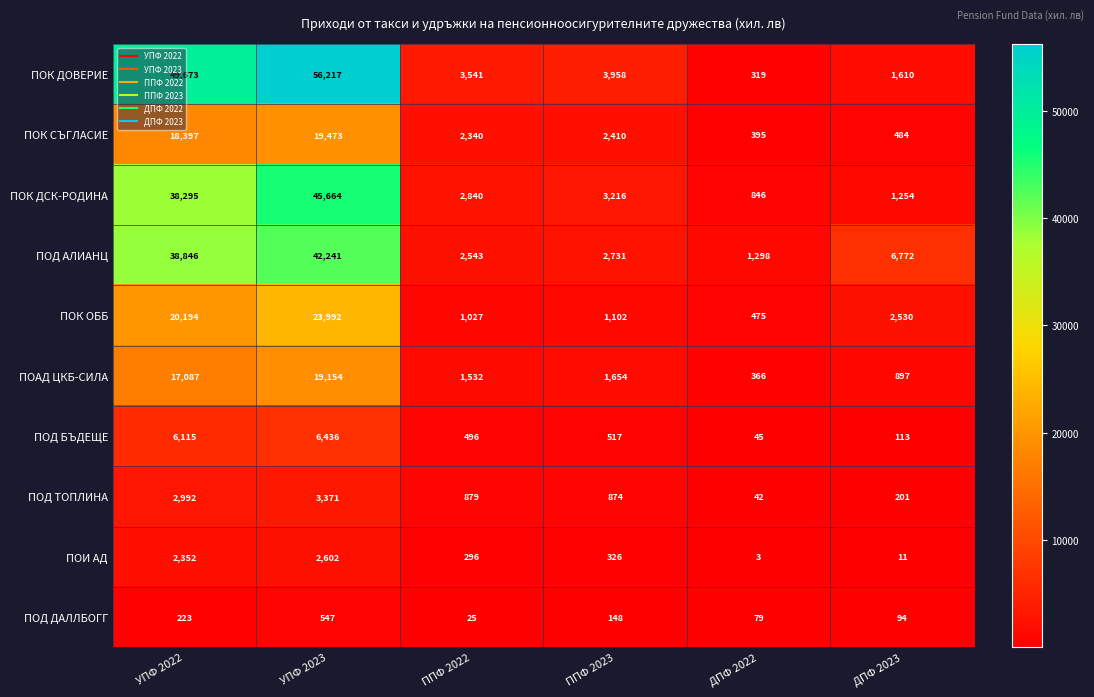

At ППФ 2022, list the series in order from smallest to largest.

ПОД ДАЛЛБОГГ, ПОИ АД, ПОД БЪДЕЩЕ, ПОД ТОПЛИНА, ПОК ОББ, ПОАД ЦКБ-СИЛА, ПОК СЪГЛАСИЕ, ПОД АЛИАНЦ, ПОК ДСК-РОДИНА, ПОК ДОВЕРИЕ